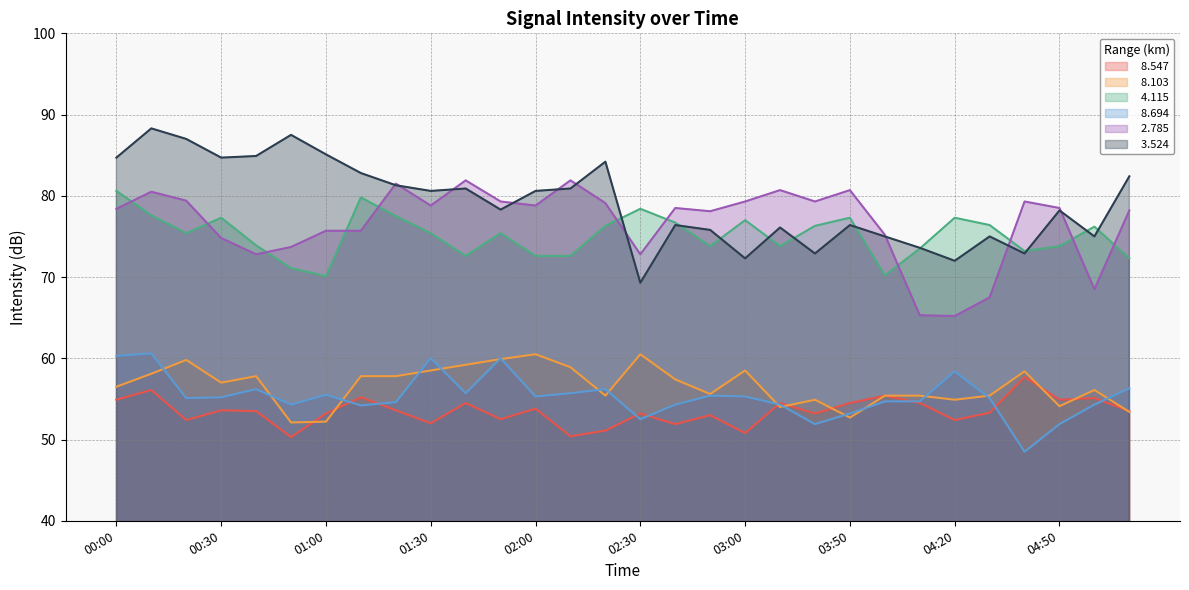

What is the difference between the highest and lowest values at 03:40?

27.4